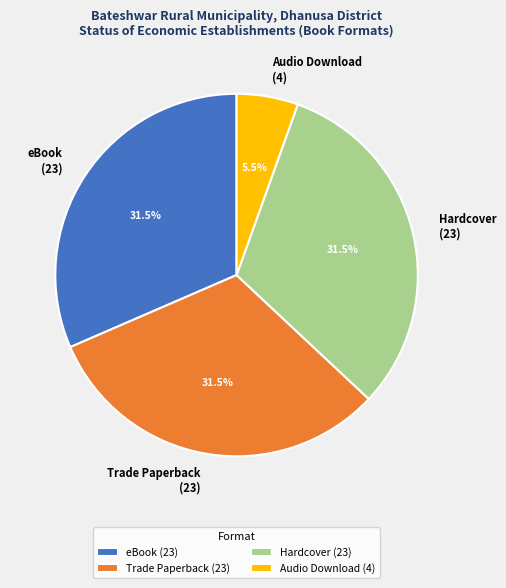

Is Trade Paperback (23) the majority of the pie?

No